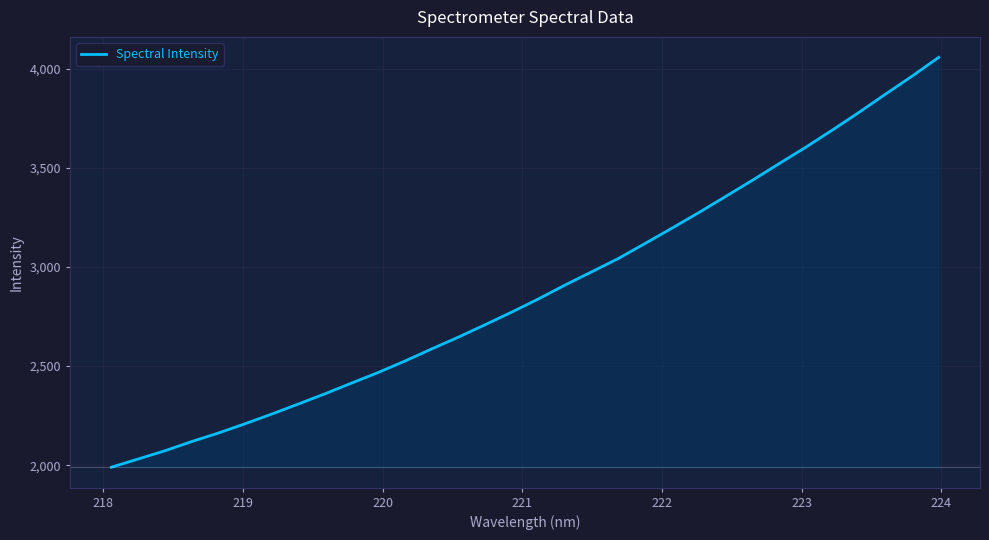

What is the smallest value displayed?

1989.9